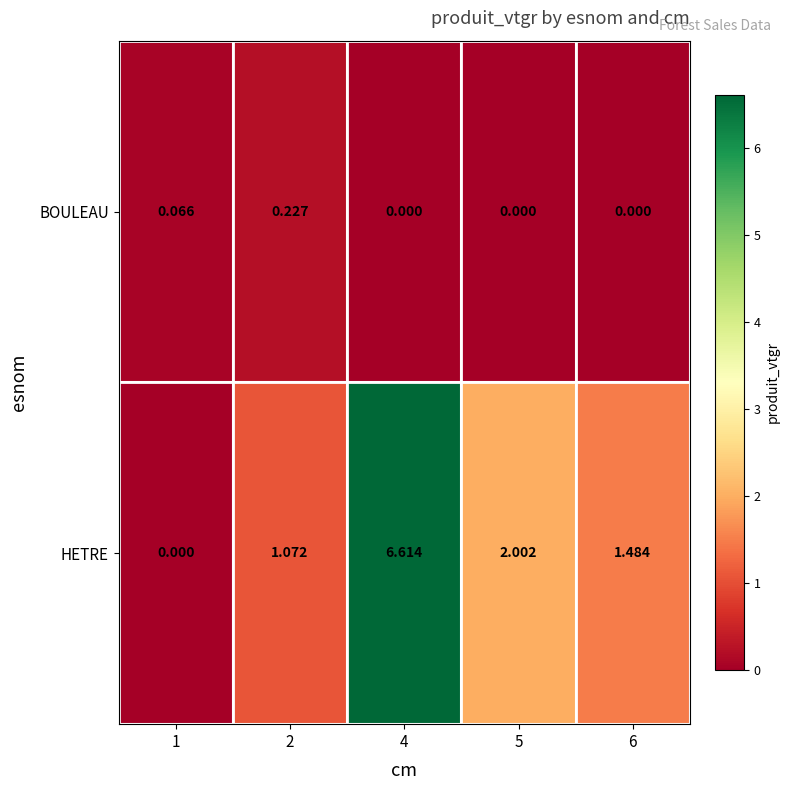

Rank the series by their maximum value, from highest to lowest.

HETRE, BOULEAU